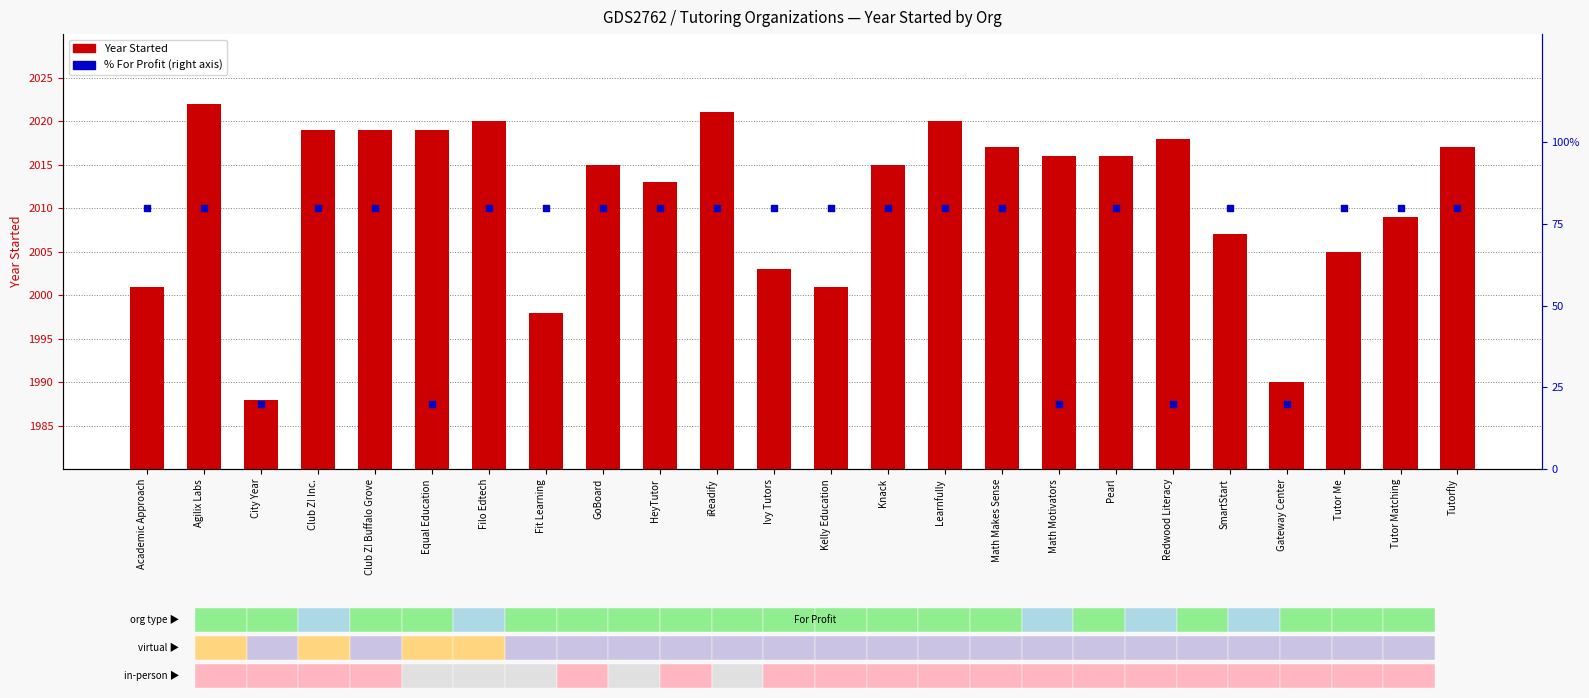

Which series contains the highest Y value?

Year Started